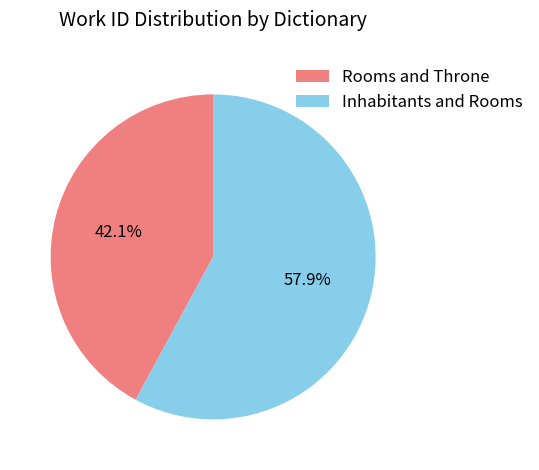

Which has a higher value, Rooms and Throne or Inhabitants and Rooms?

Inhabitants and Rooms